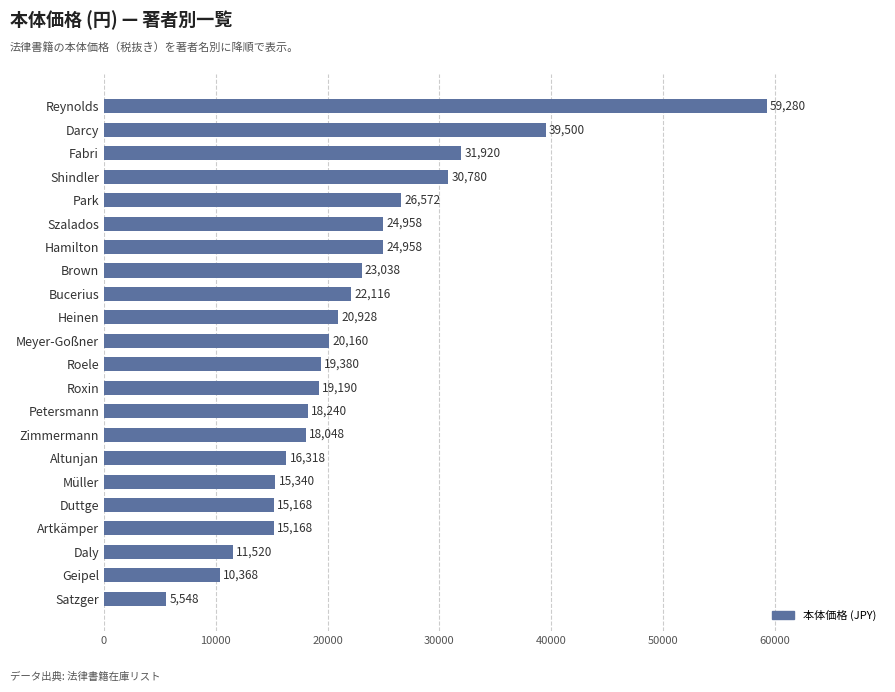

Does the chart contain any negative values?

No